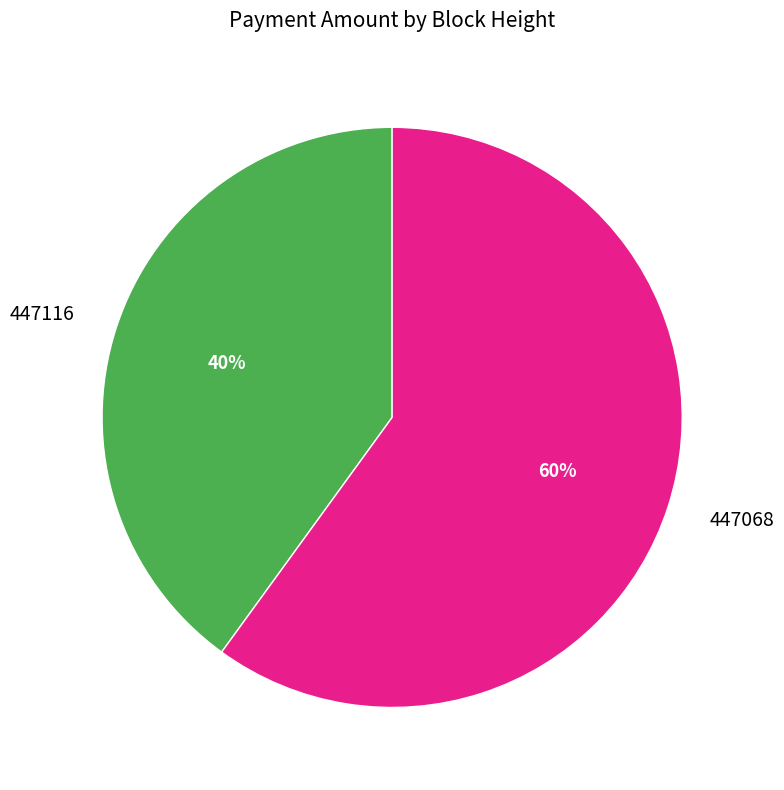

Count the number of slices in the pie.

2